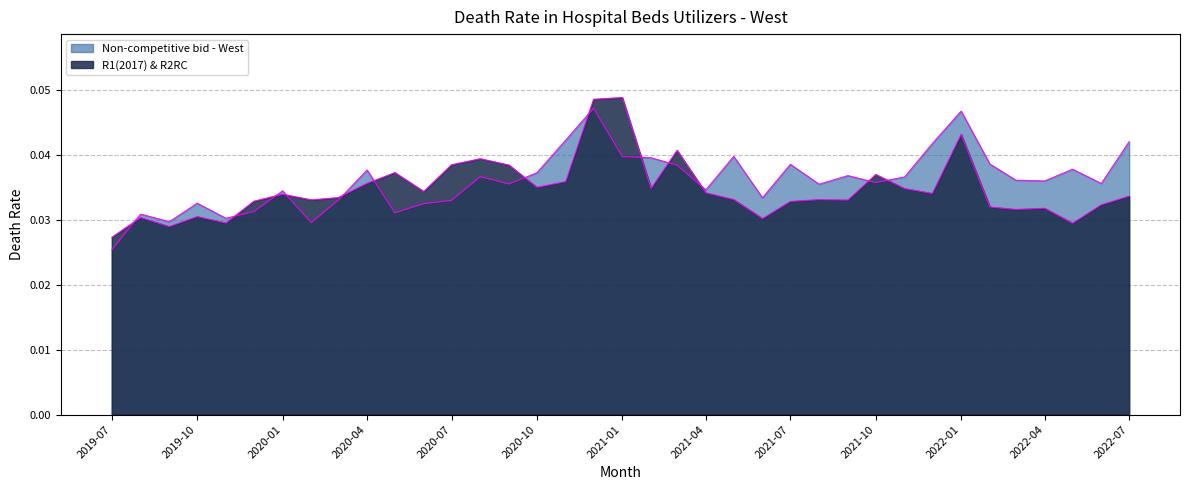

Reading left to right, list all the values displayed in this chart.

R1(2017) & R2RC: 0.0	0.0	0.0	0.0	0.0	0.0	0.0	0.0	0.0	0.0	0.0	0.0	0.0	0.0	0.0	0.0	0.0	0.0	0.0	0.0	0.0	0.0	0.0	0.0	0.0	0.0	0.0	0.0	0.0	0.0	0.0	0.0	0.0	0.0	0.0	0.0	0.0
Non-competitive bid - West: 0.0	0.0	0.0	0.0	0.0	0.0	0.0	0.0	0.0	0.0	0.0	0.0	0.0	0.0	0.0	0.0	0.0	0.0	0.0	0.0	0.0	0.0	0.0	0.0	0.0	0.0	0.0	0.0	0.0	0.0	0.0	0.0	0.0	0.0	0.0	0.0	0.0